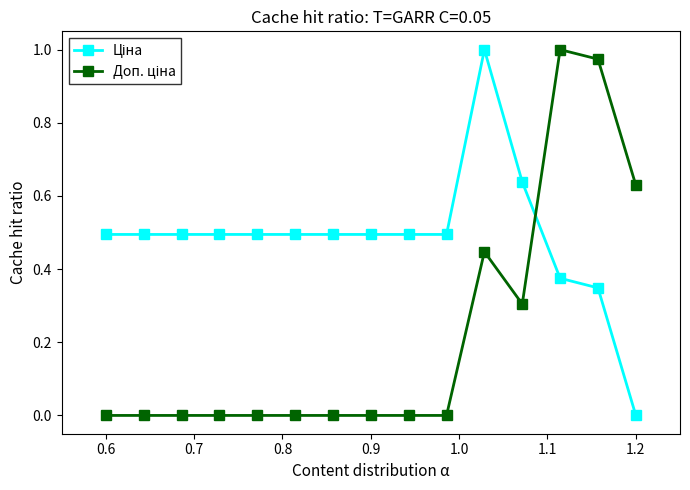

How many data points does each series have?

15